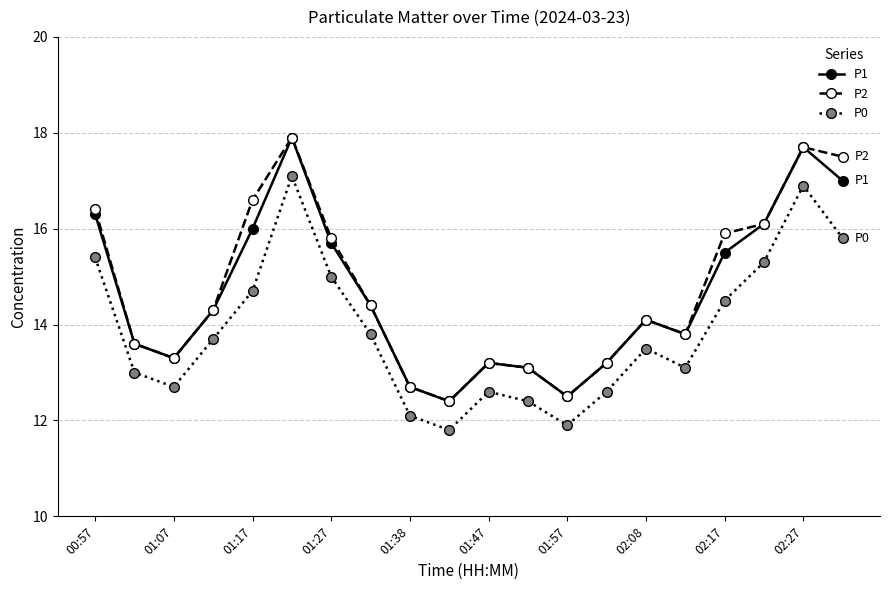

True or false: P1 and P0 intersect in this chart.

False